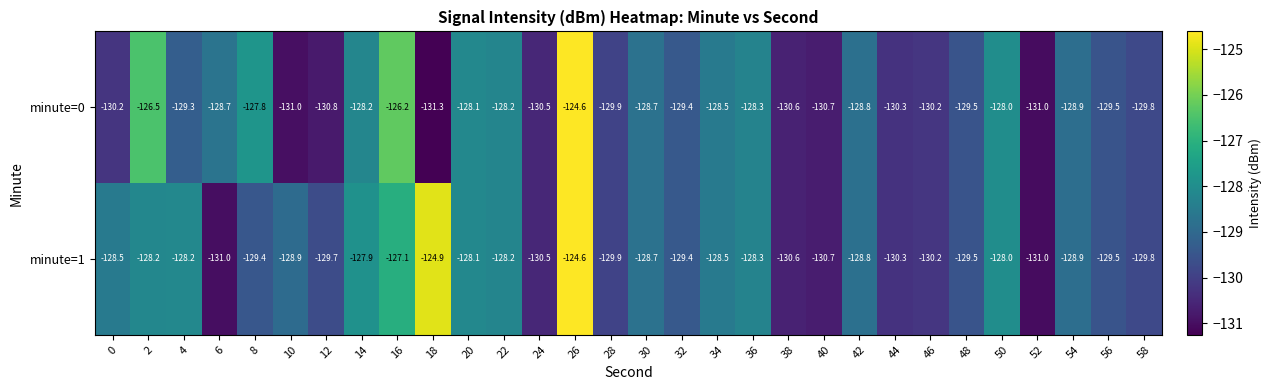

True or false: minute=0 has a value of -131.3 at 18.

True